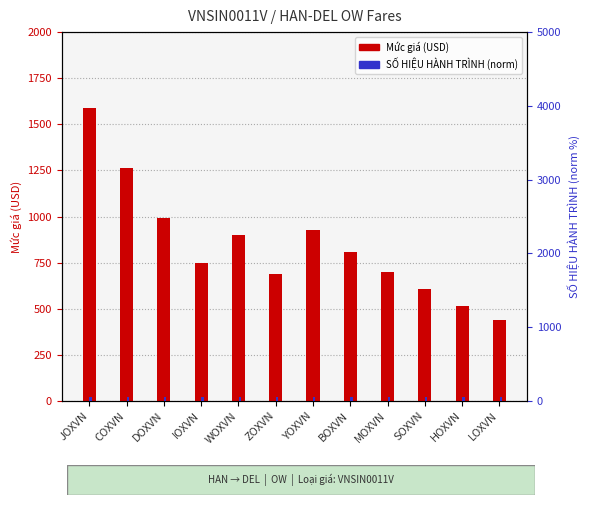

Which category has the highest value in the Mức giá (USD) series?

JOXVN